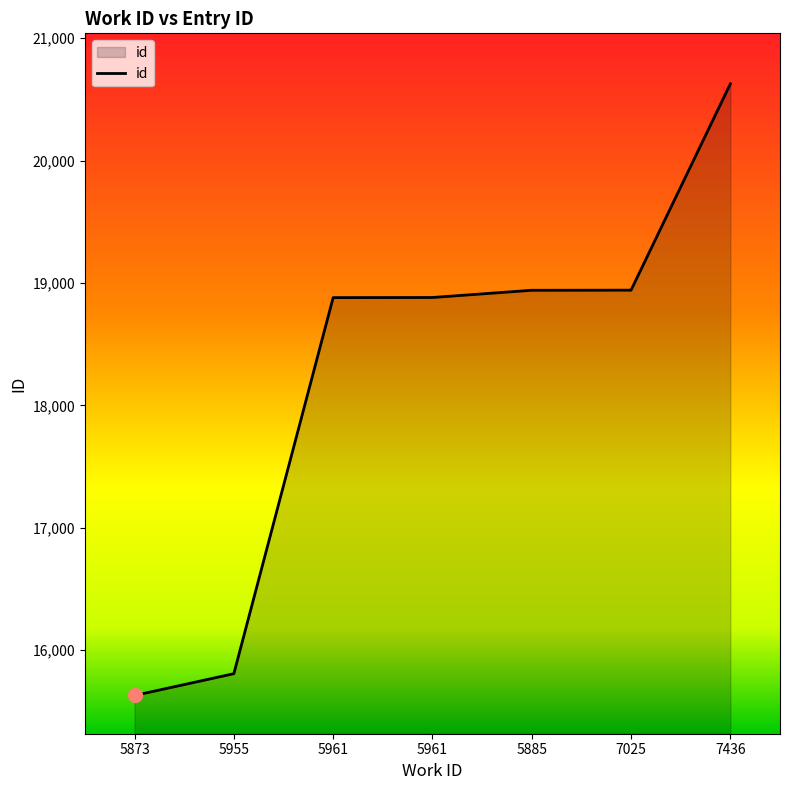

How many lines are shown in the chart?

1